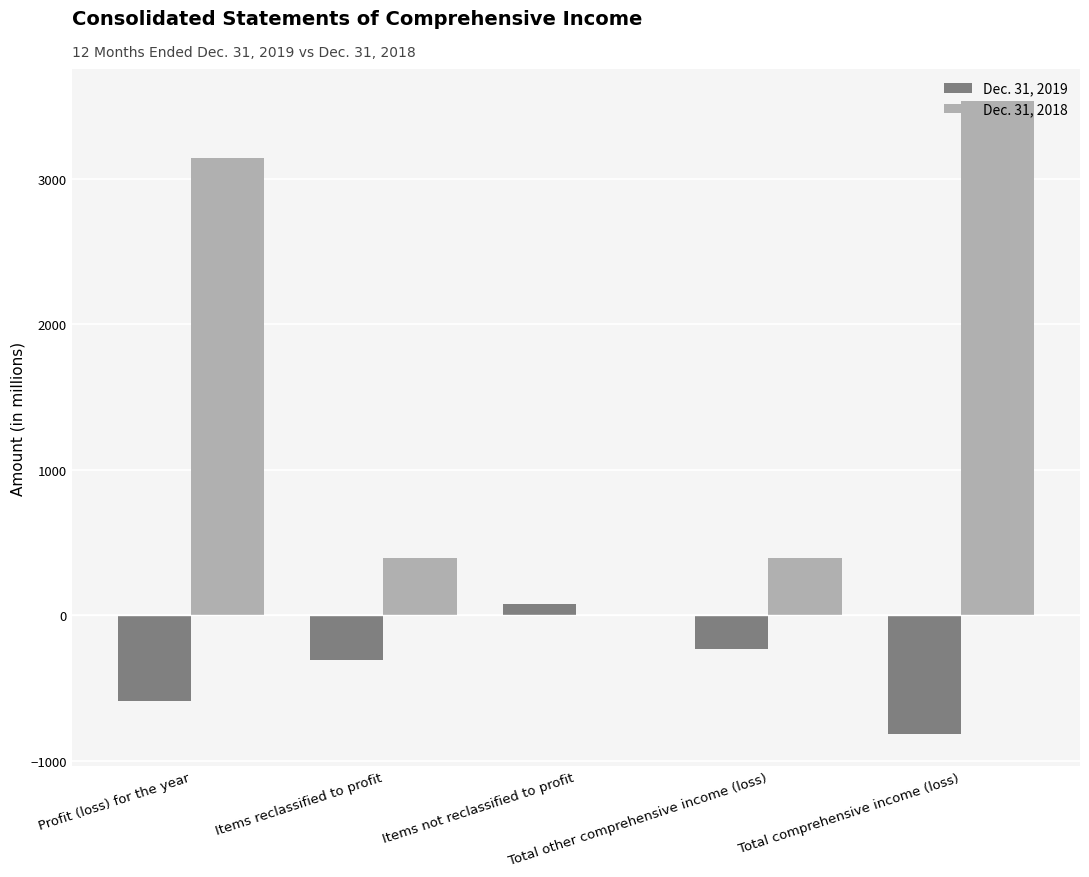

Between Profit (loss) for the year and Total other comprehensive income (loss), which is larger?

Total other comprehensive income (loss)